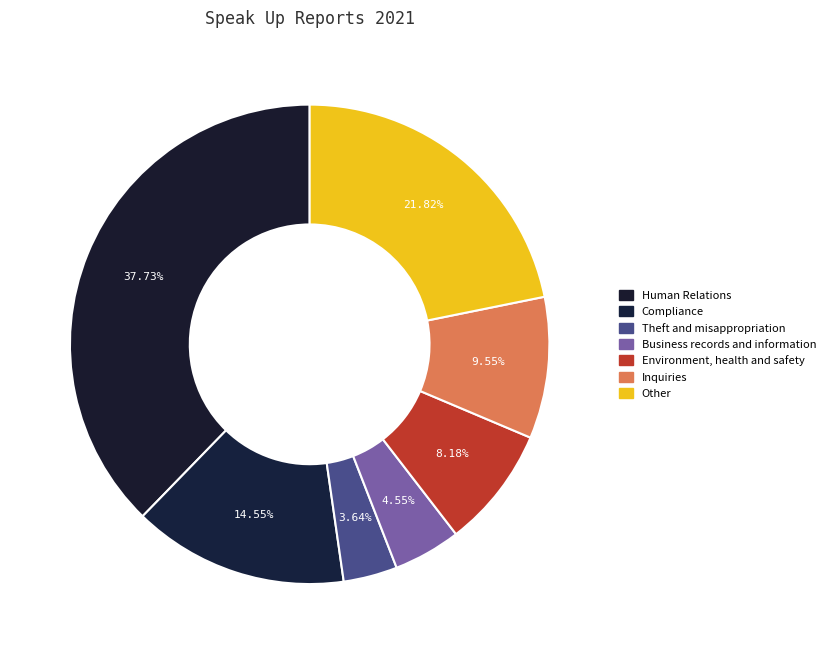

Does Theft and misappropriation account for over 50% of the chart?

No